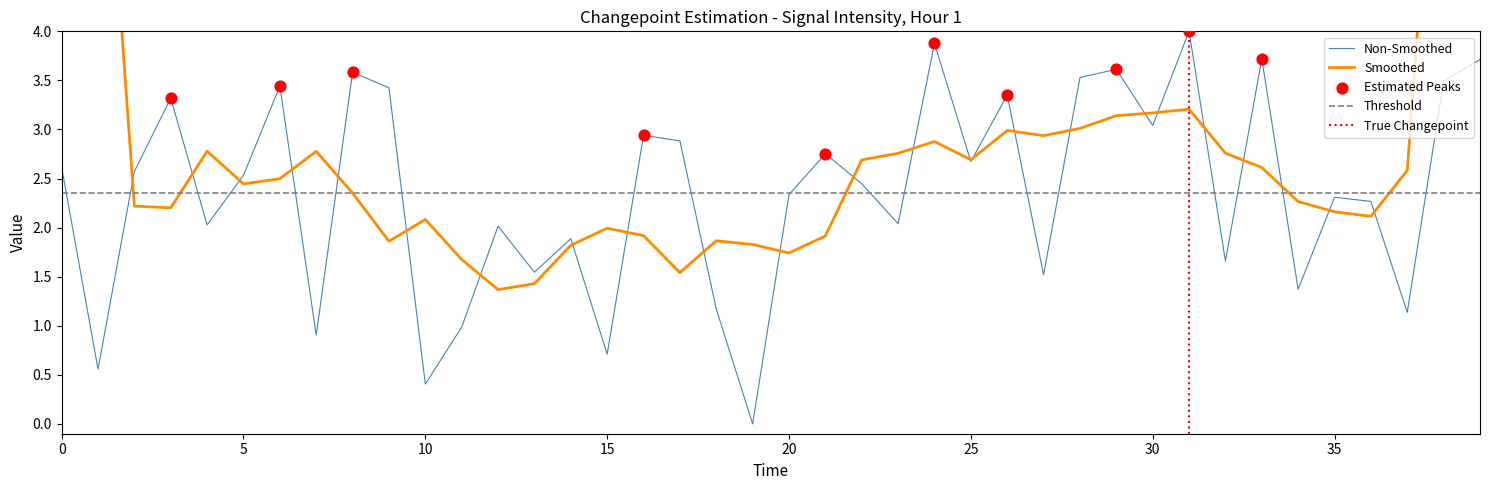

What is the change in value from 6 to 7?

-2.5